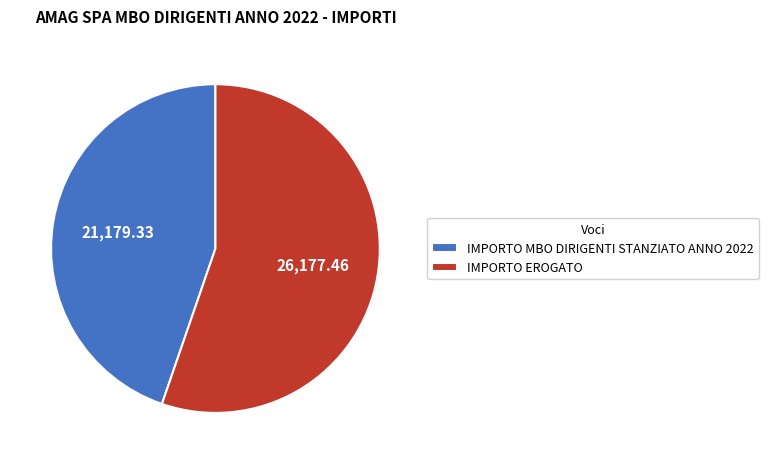

Is there any slice that represents more than half of the pie?

Yes